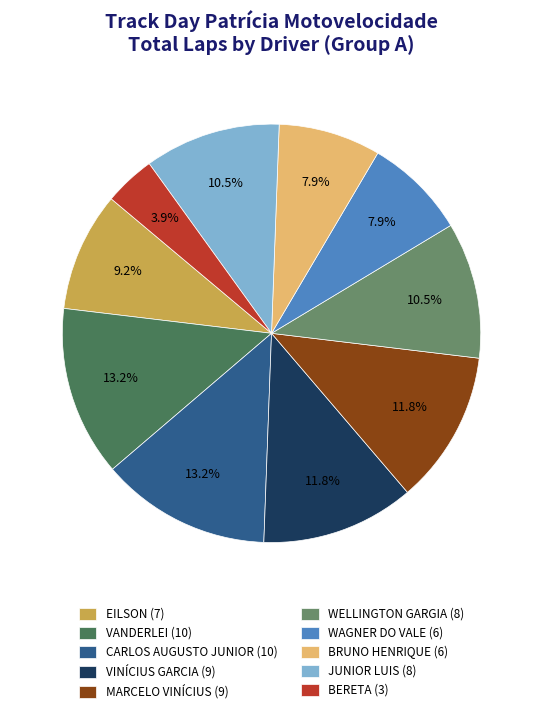

Count the number of slices in the pie.

10